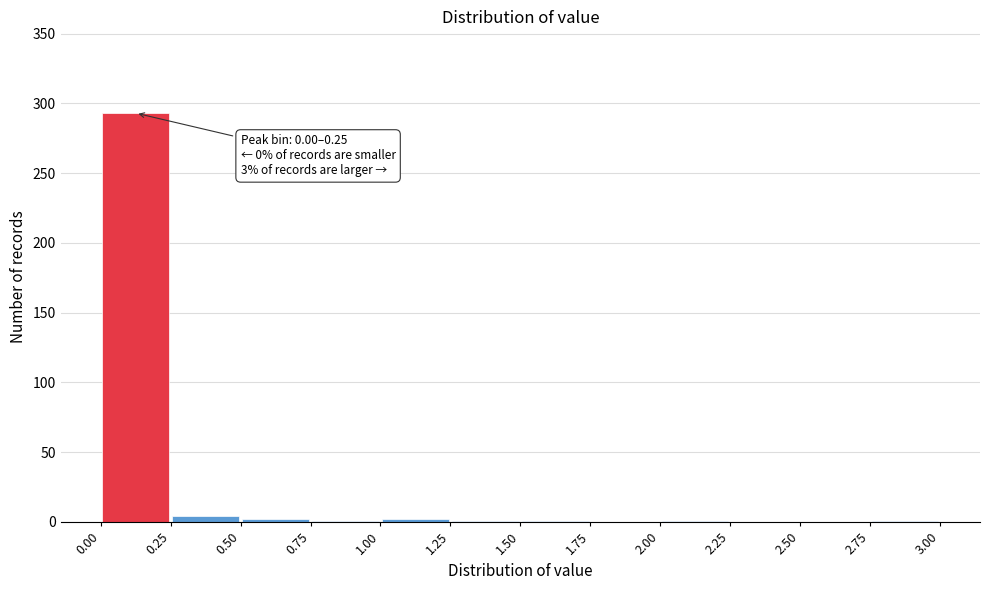

Which range on the x-axis has the tallest bar?

0.00 to 0.25